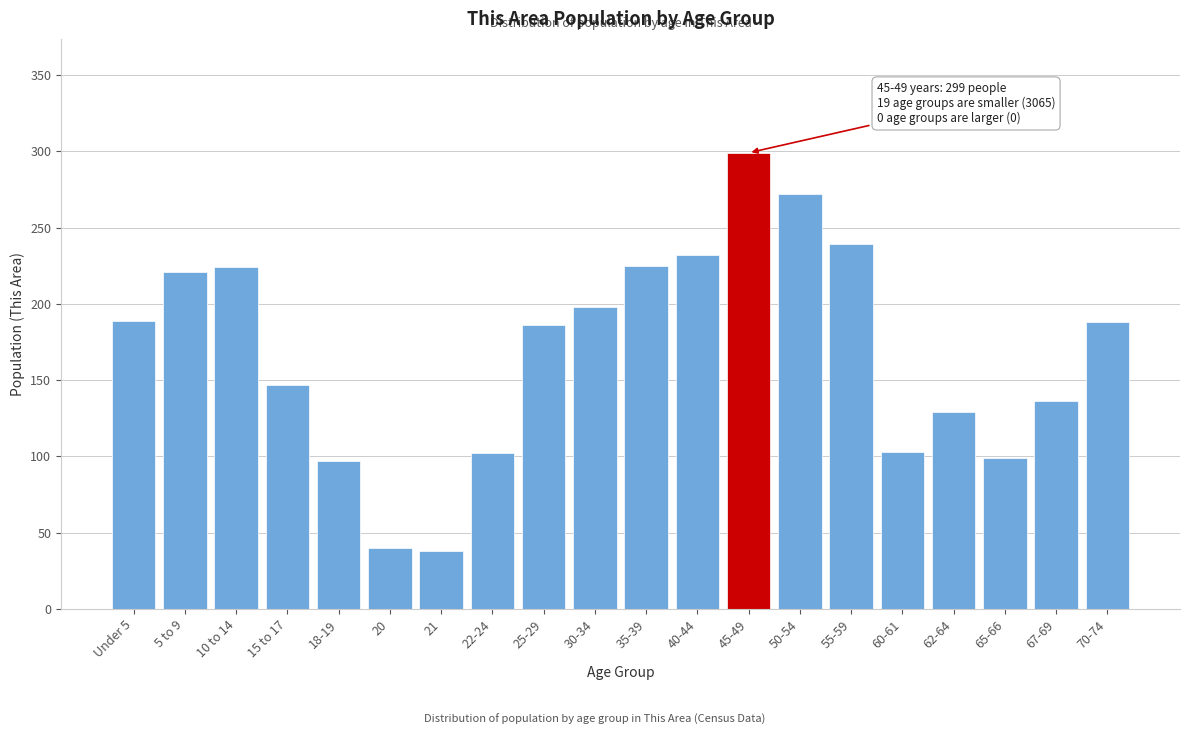

Which category has the highest value across all series?

45-49